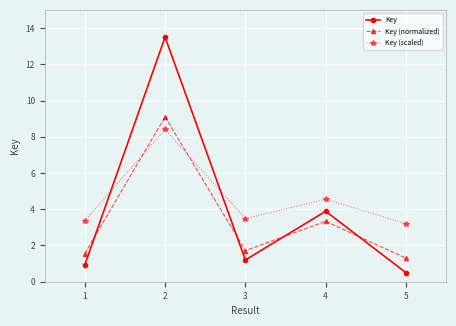

What value does the Key (scaled) series have at 1?

3.4